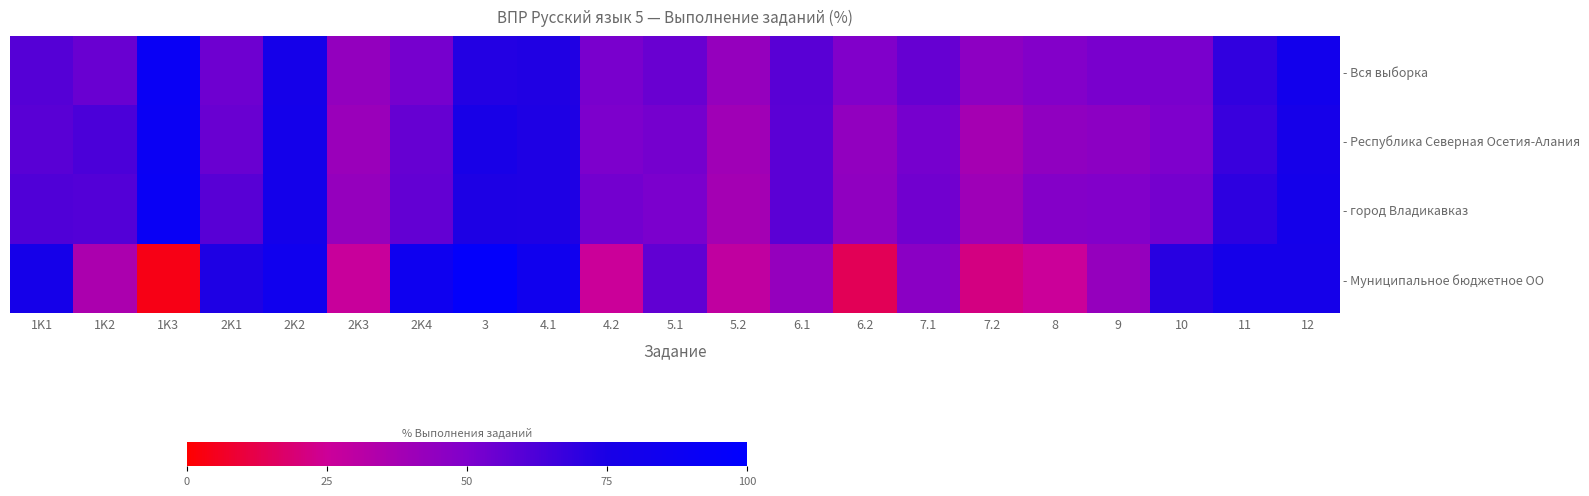

Rank the series at 1K3 from highest to lowest value.

- Вся выборка, - город Владикавказ, - Республика Северная Осетия-Алания, - Муниципальное бюджетное ОО